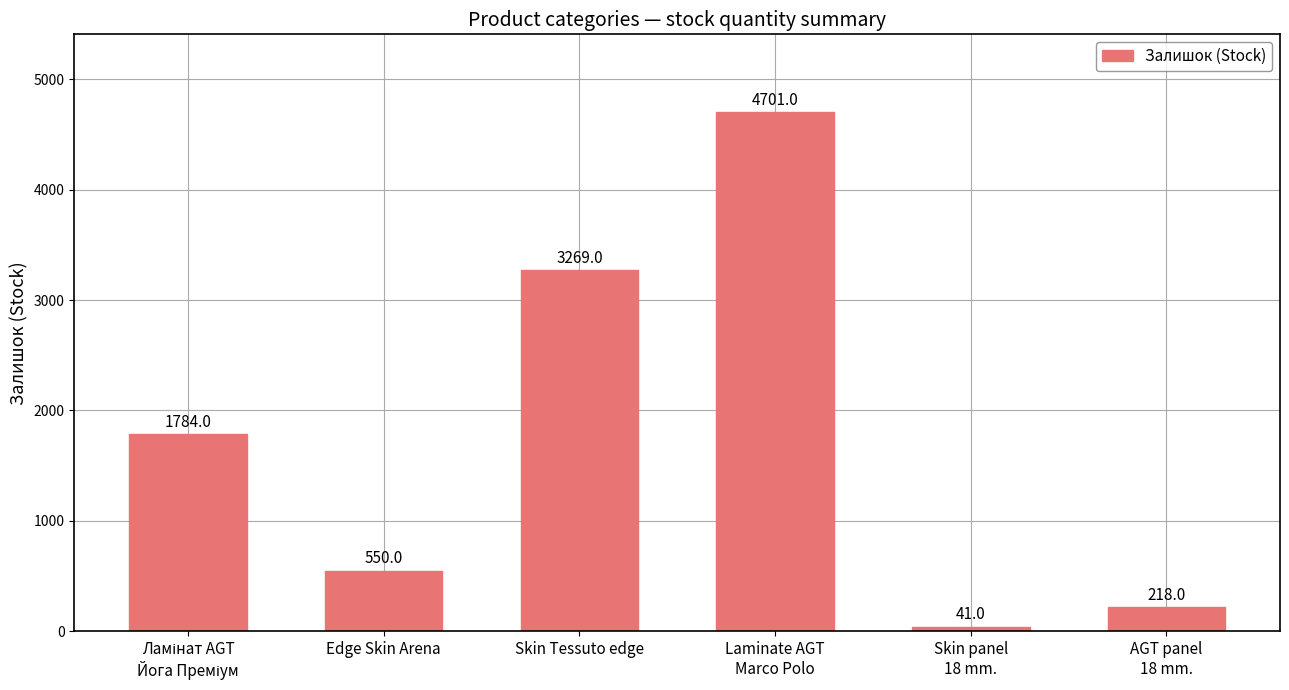

What is the difference between the values at AGT panel
18 mm. and Edge Skin Arena?

332